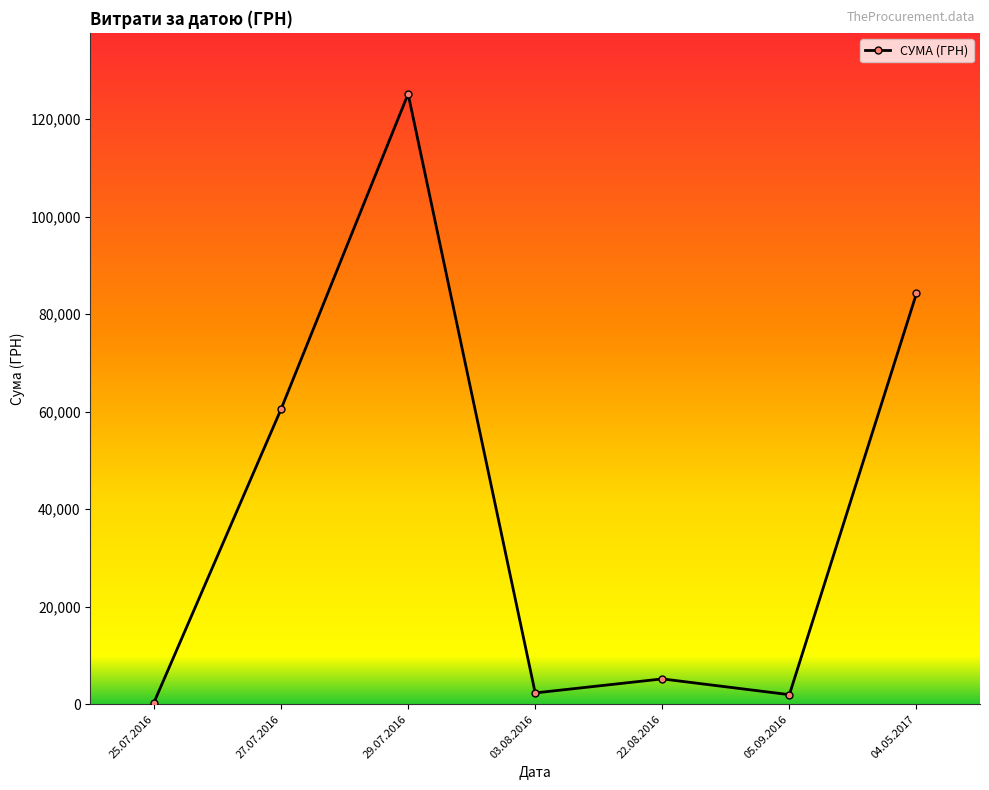

What is the average value?

39956.4